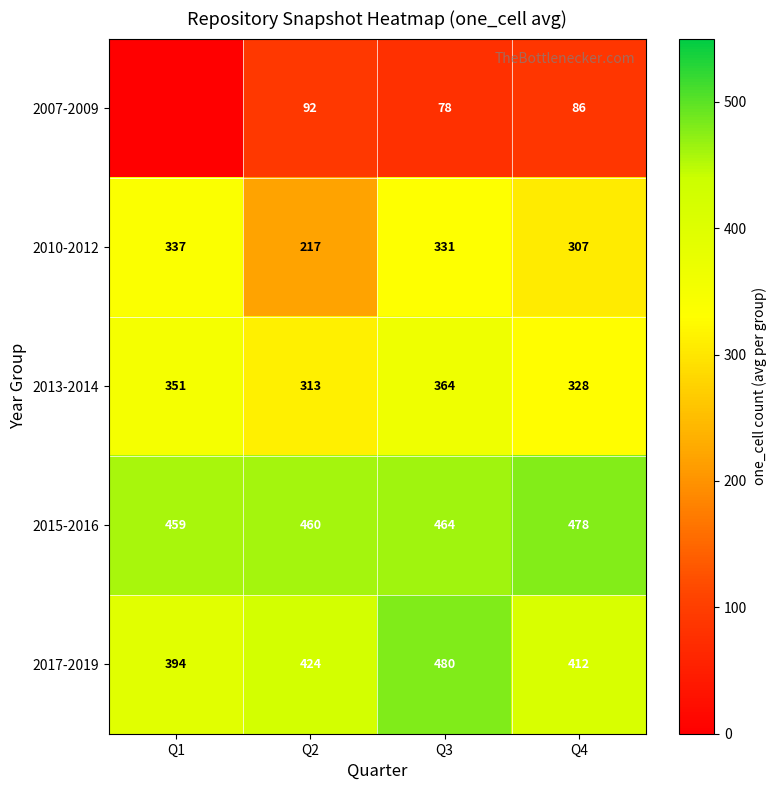

At which label is 2015-2016 closest to 468?

Q3